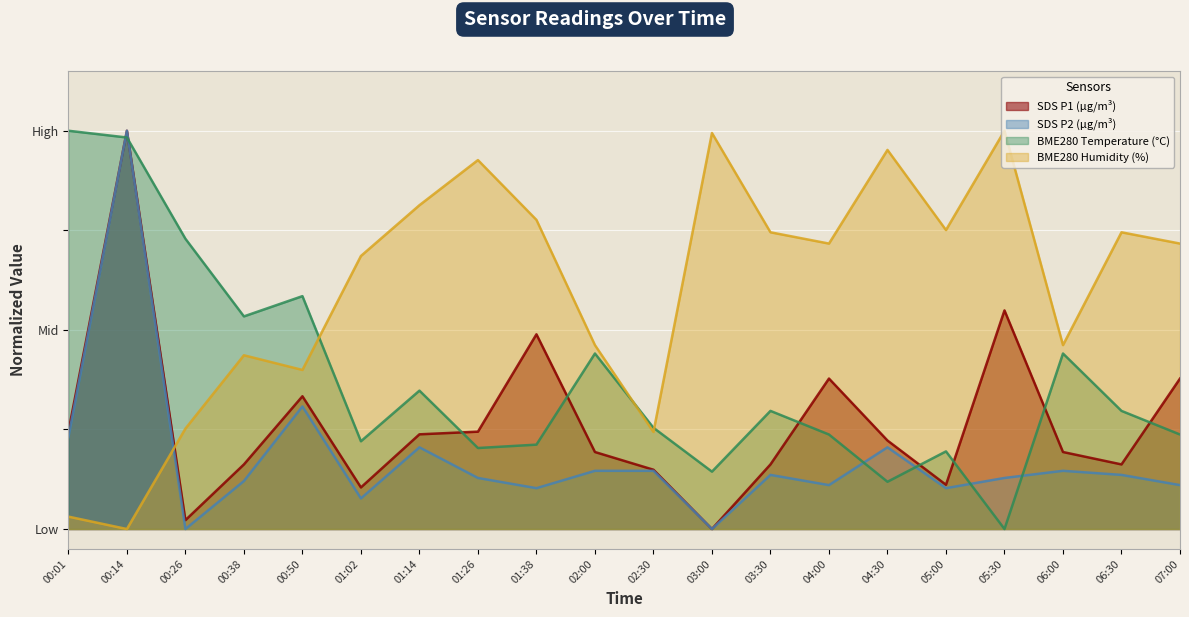

What is the sum of all BME280_temperature values?

7.5